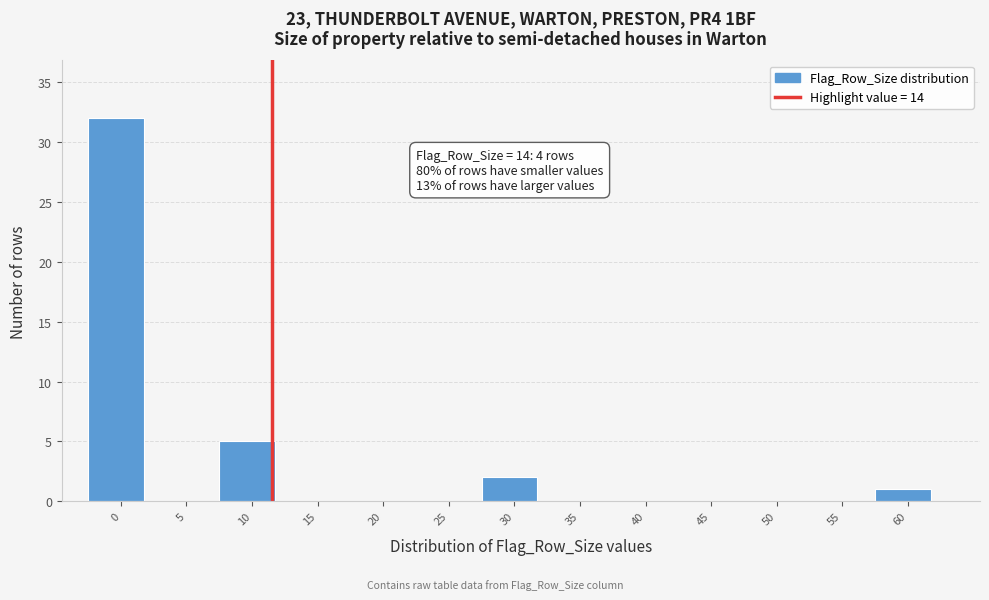

Reading left to right, list all the values displayed in this chart.

0=32	5=0	10=5	15=0	20=0	25=0	30=2	35=0	40=0	45=0	50=0	55=0	60=1